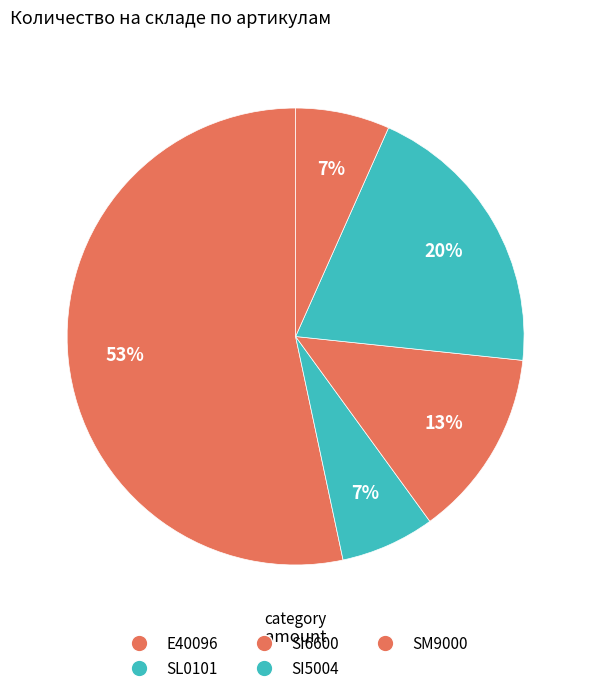

How many segments does this pie chart have?

5